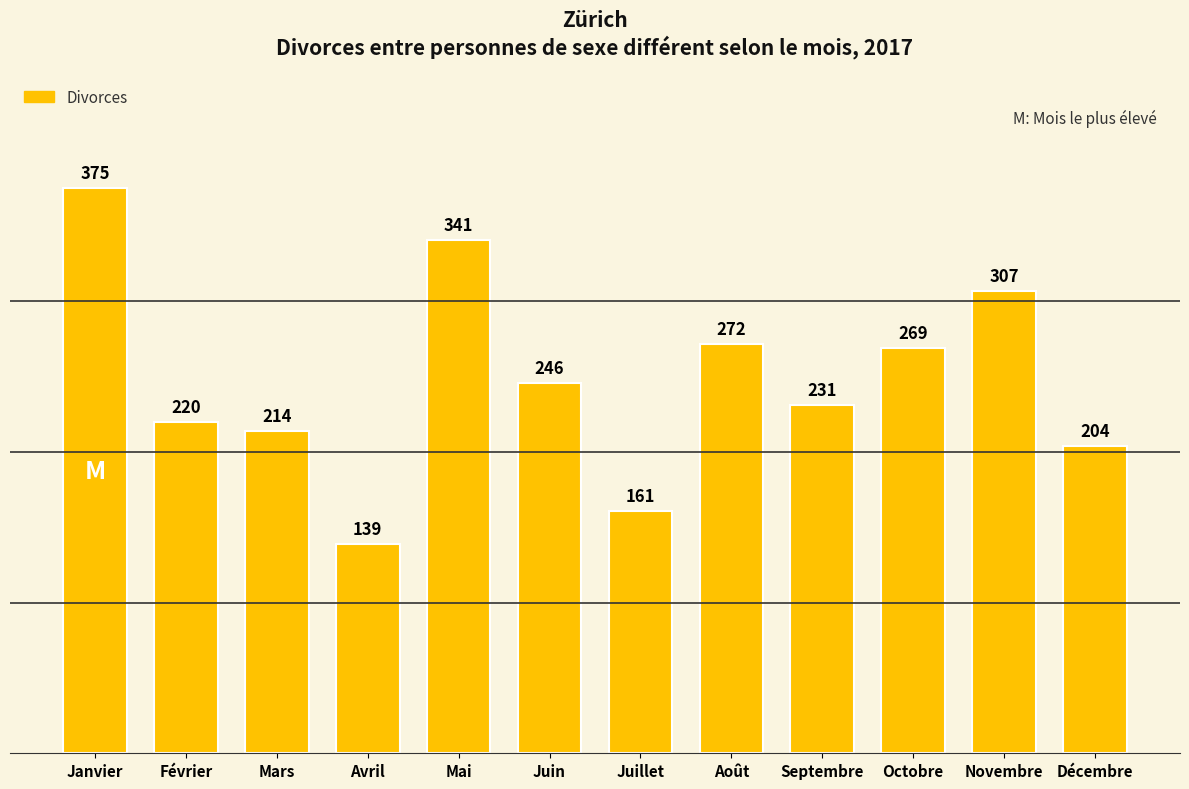

The value at Juillet is 258. True or false?

False